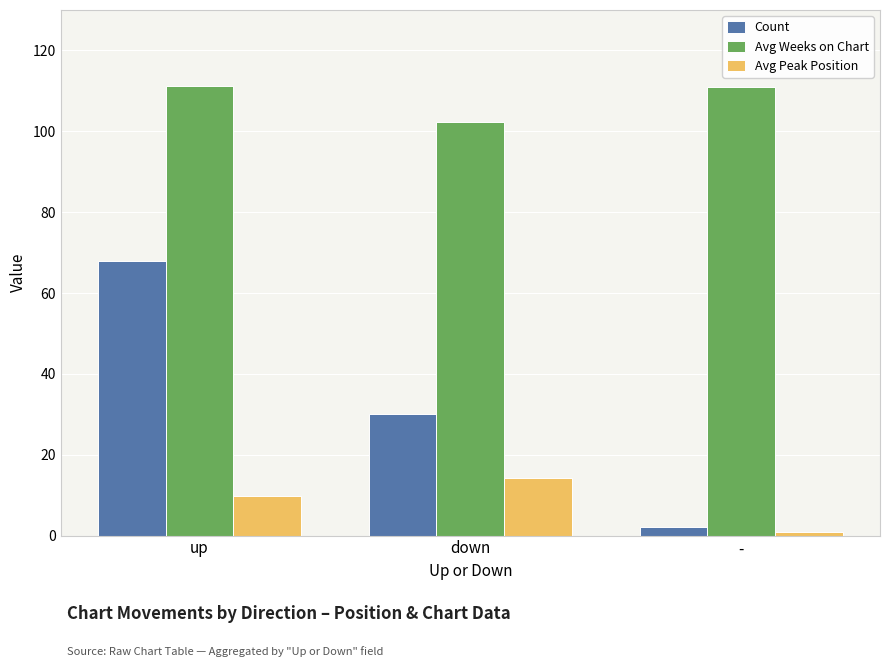

Rank the categories by Count value from highest to lowest.

up, down, -